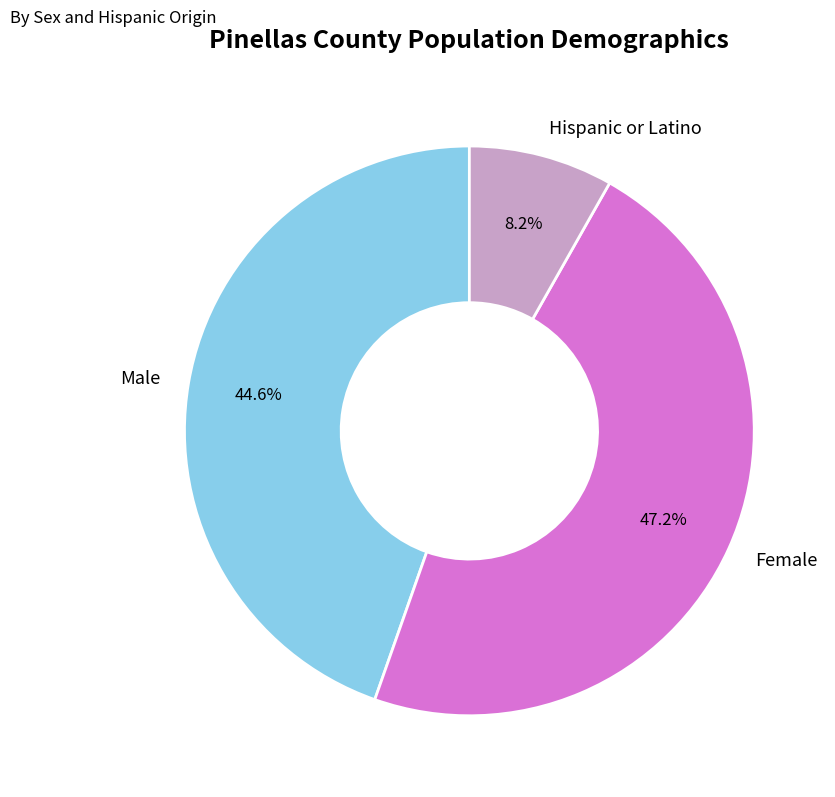

What is the total percentage of Male and Female?

91.8%